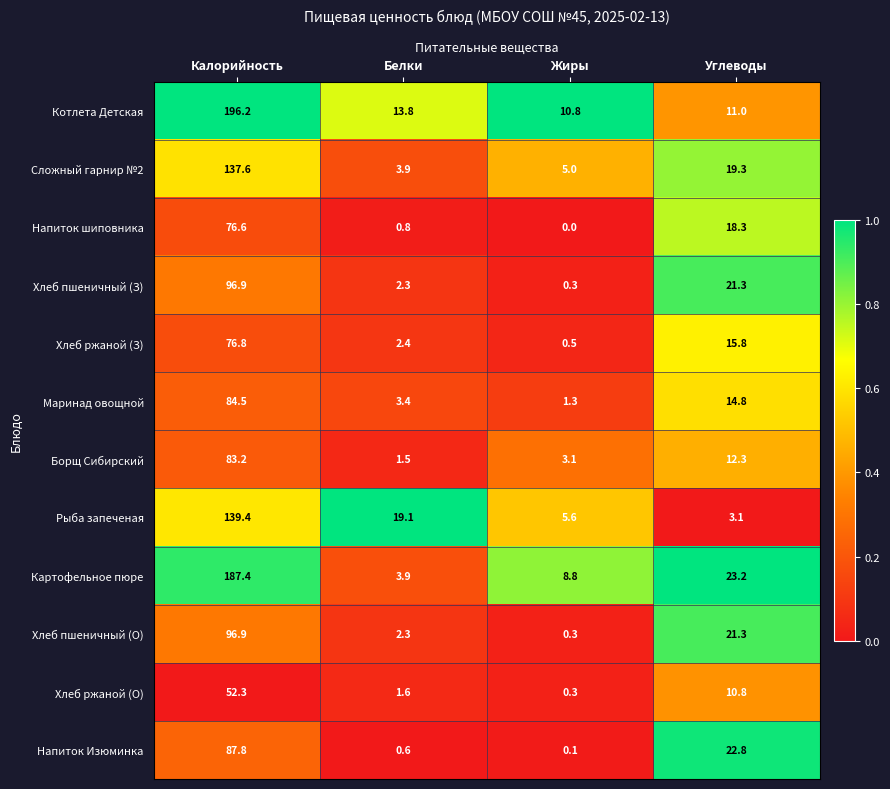

What is the average value of the Рыба запеченая series?

41.8